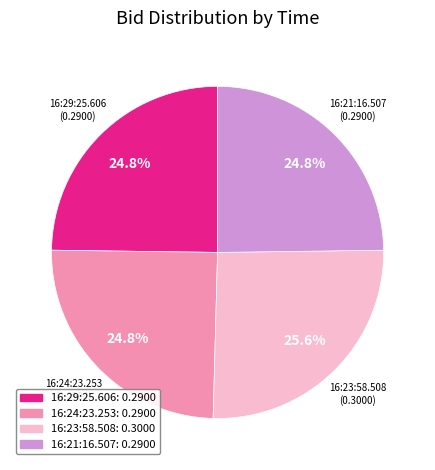

Is there any slice that represents more than half of the pie?

No